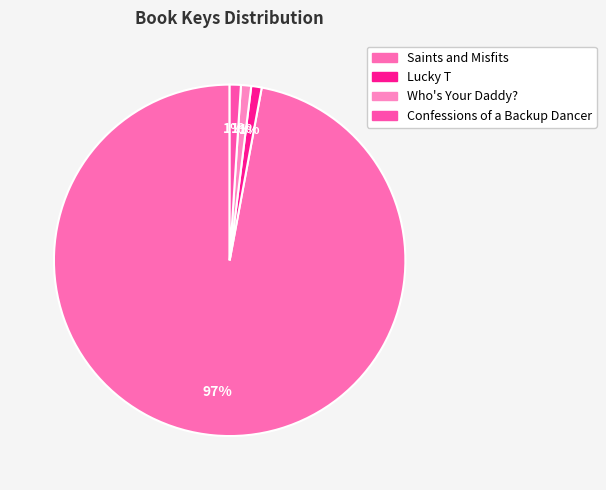

Which category has the biggest portion of the pie?

Saints and Misfits